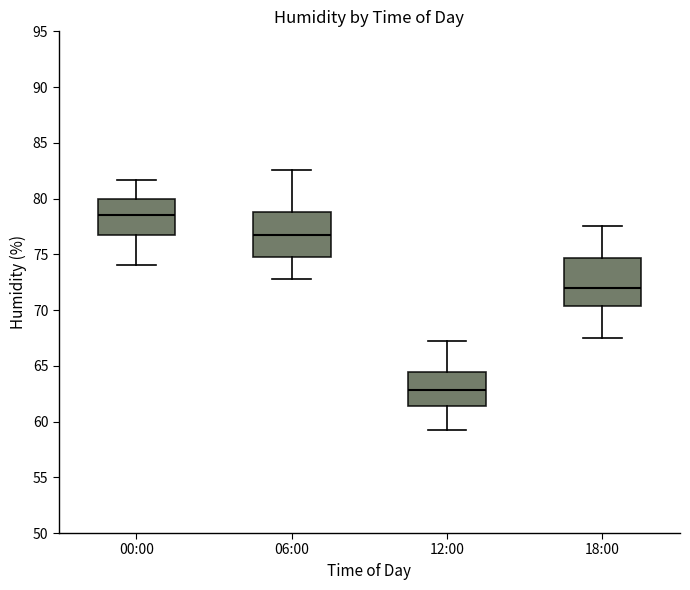

Which box has the lowest median line?

12:00